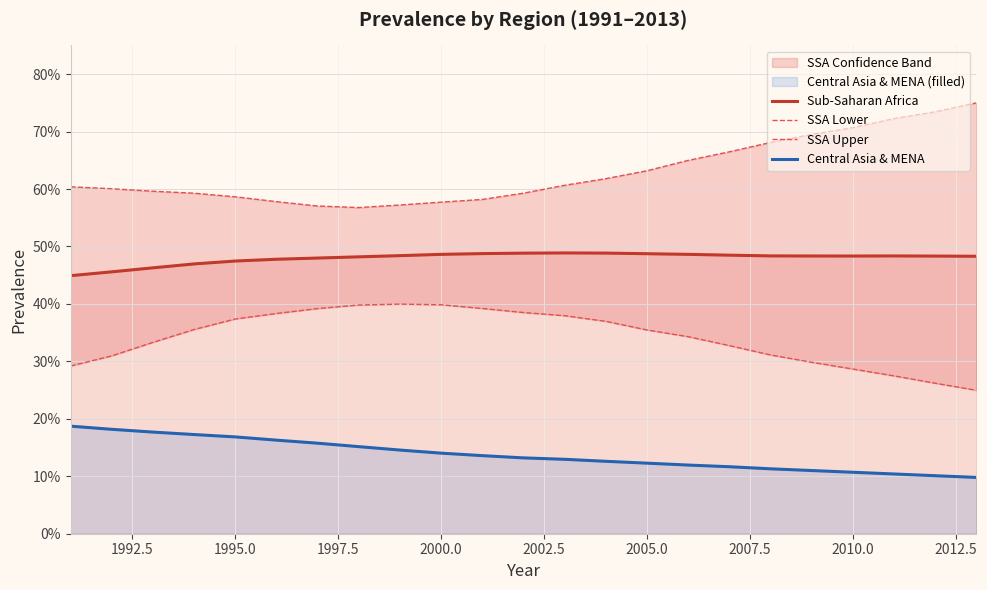

True or false: SSA Lower has more than 2 points higher than both neighbors.

False